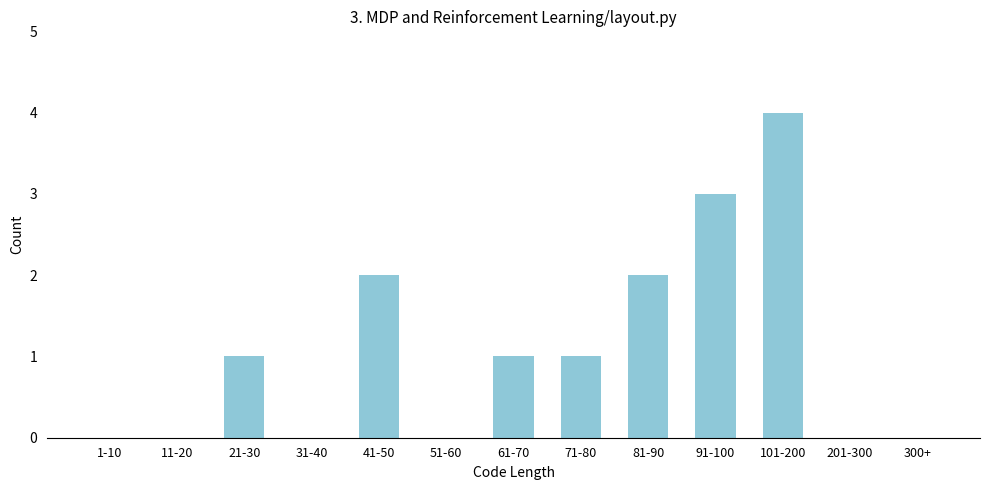

Between 21-30 and 41-50, which is larger?

41-50